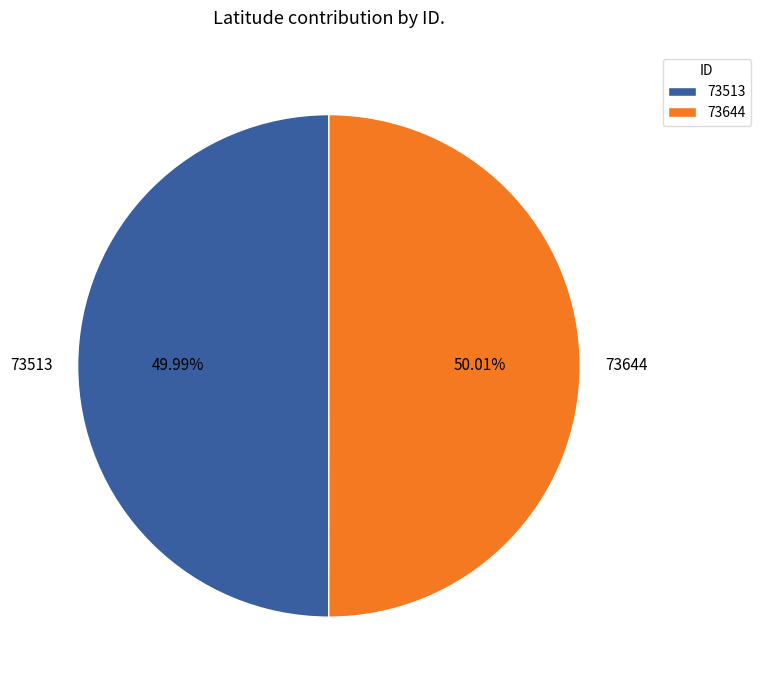

Approximately how many times larger is the value at 73513 compared to 73644?

1.0